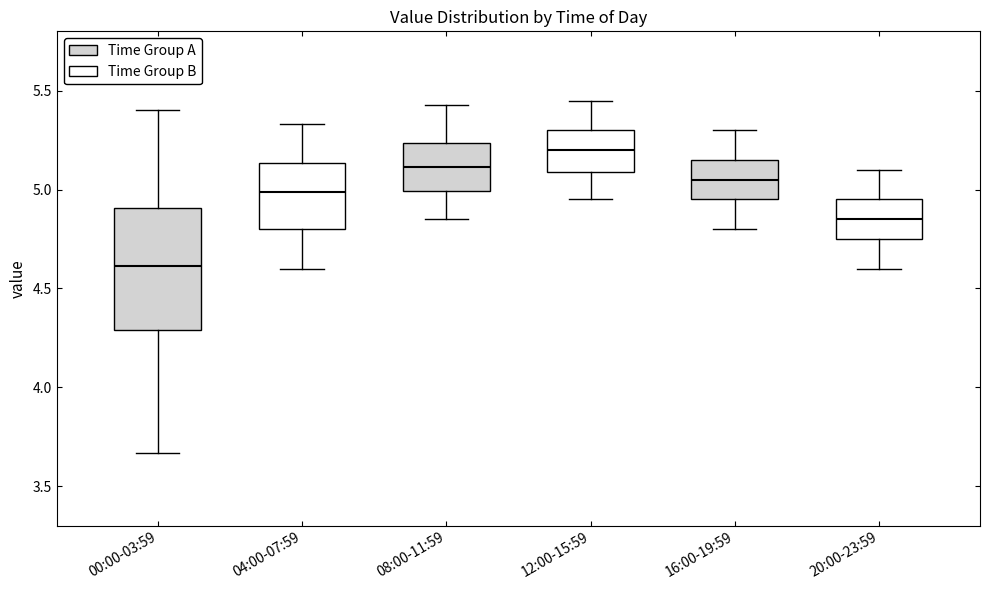

Reading left to right, transcribe this box plot: for each box, give where its median line is, the range the box spans, and where its two whiskers end, as read against the y-axis. The values are not printed on the chart, so give them approximately, as read against the axis.

00:00-03:59: median 4.60, box 4.30 to 4.90, whiskers 3.65 to 5.40
04:00-07:59: median 5.00, box 4.80 to 5.15, whiskers 4.60 to 5.35
08:00-11:59: median 5.10, box 5.00 to 5.25, whiskers 4.85 to 5.45
12:00-15:59: median 5.20, box 5.10 to 5.30, whiskers 4.95 to 5.45
16:00-19:59: median 5.05, box 4.95 to 5.15, whiskers 4.80 to 5.30
20:00-23:59: median 4.85, box 4.75 to 4.95, whiskers 4.60 to 5.10